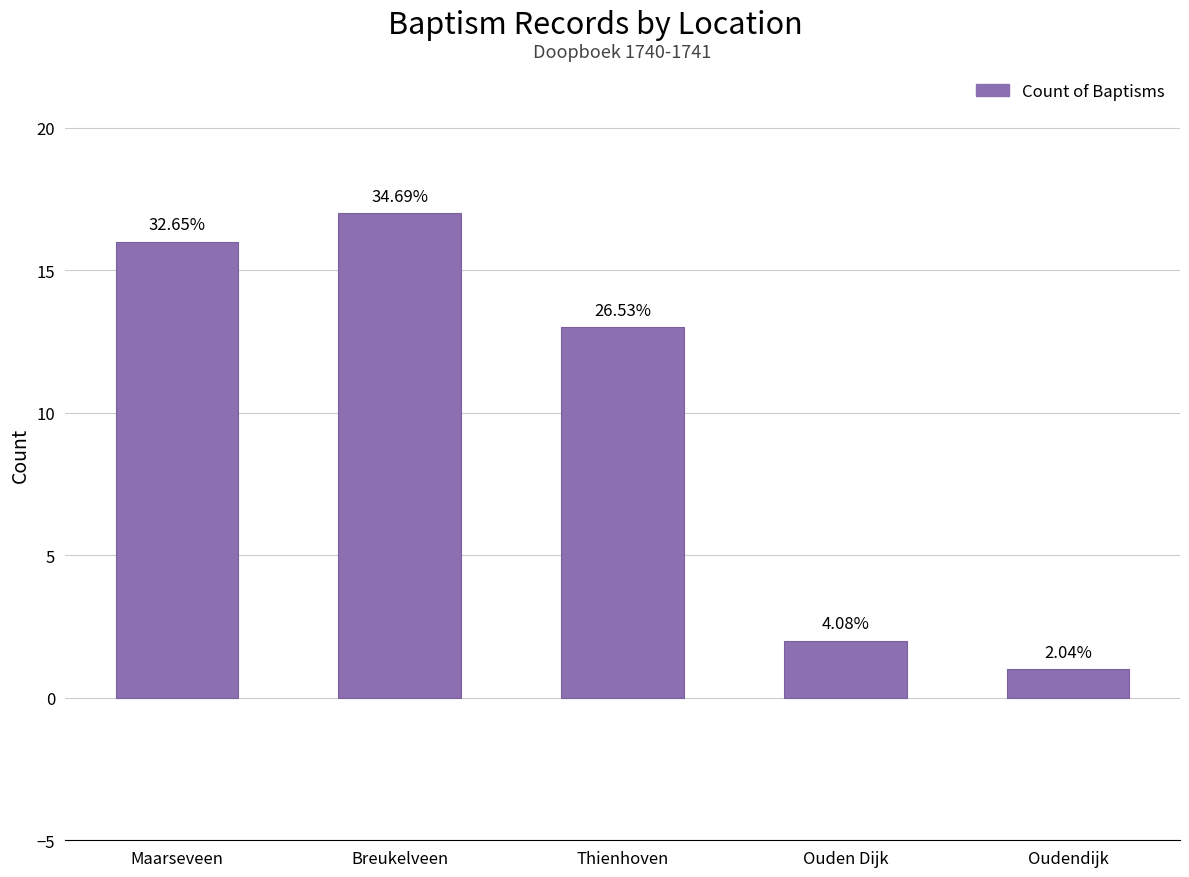

Does the chart contain any negative values?

No